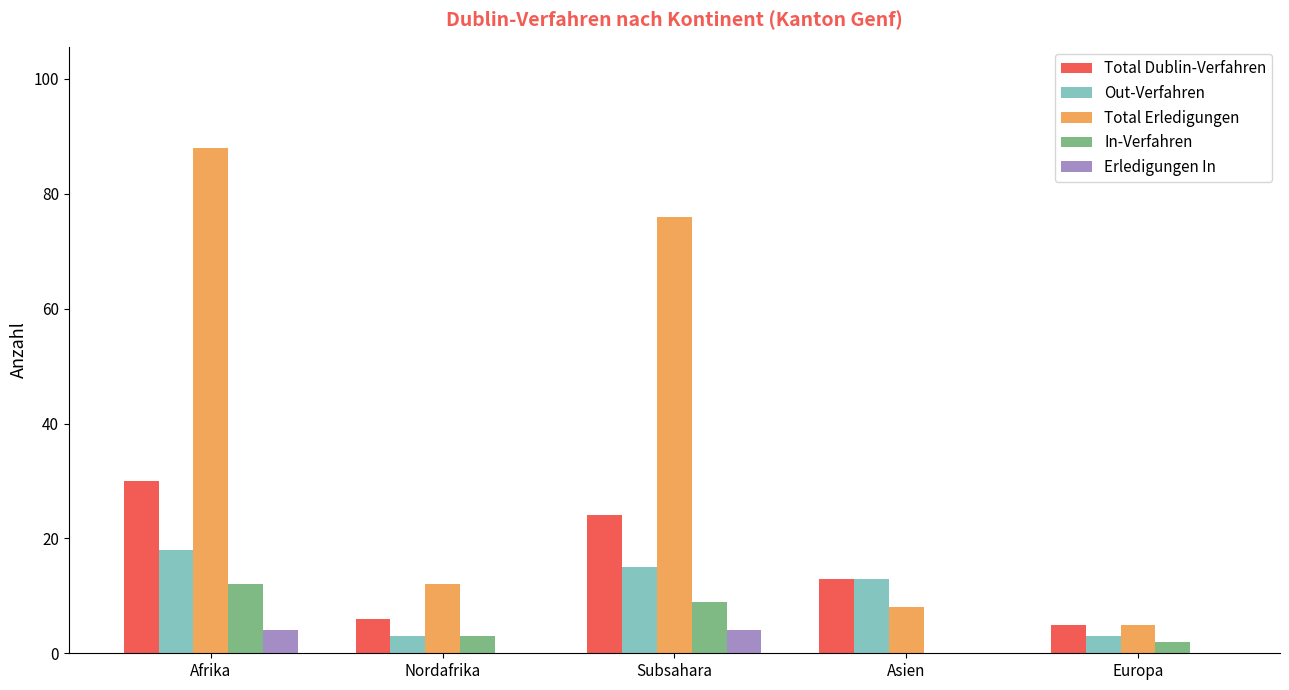

How many groups of bars are there?

5